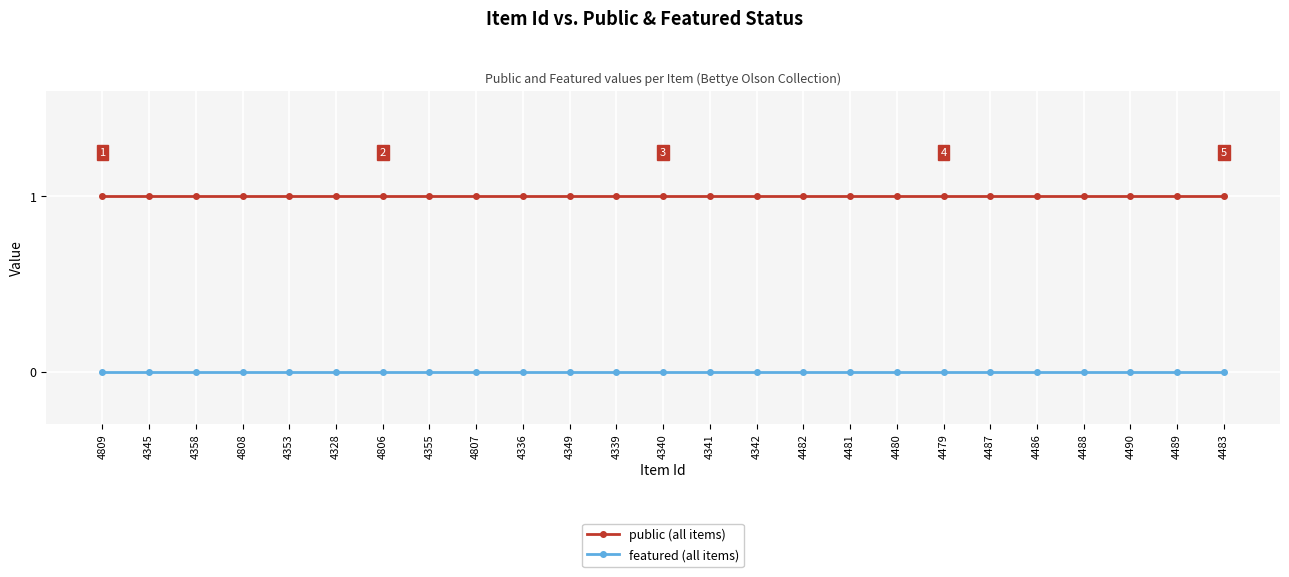

Reading left to right, transcribe all the data shown in this chart.

public: 4809=1	4345=1	4358=1	4808=1	4353=1	4328=1	4806=1	4355=1	4807=1	4336=1	4349=1	4339=1	4340=1	4341=1	4342=1	4482=1	4481=1	4480=1	4479=1	4487=1	4486=1	4488=1	4490=1	4489=1	4483=1
featured: 4809=0	4345=0	4358=0	4808=0	4353=0	4328=0	4806=0	4355=0	4807=0	4336=0	4349=0	4339=0	4340=0	4341=0	4342=0	4482=0	4481=0	4480=0	4479=0	4487=0	4486=0	4488=0	4490=0	4489=0	4483=0